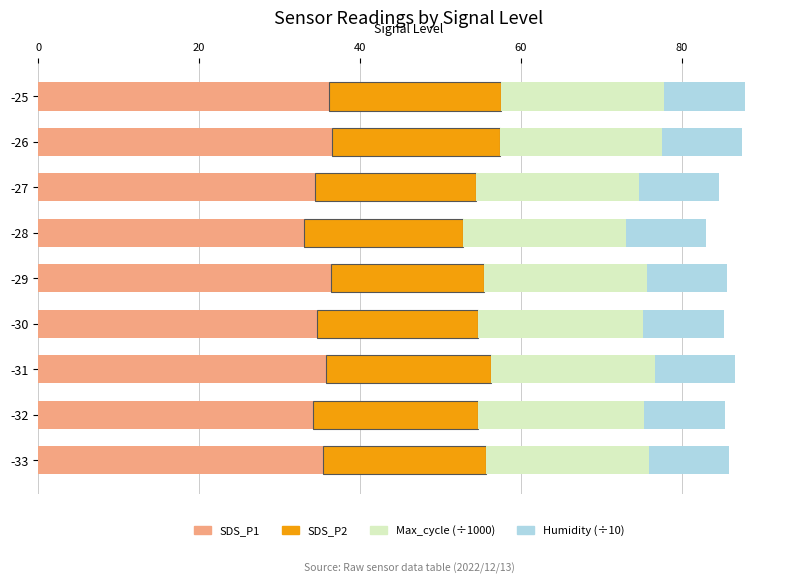

What is the difference between the second highest and minimum values in the SDS_P1 series?

3.3